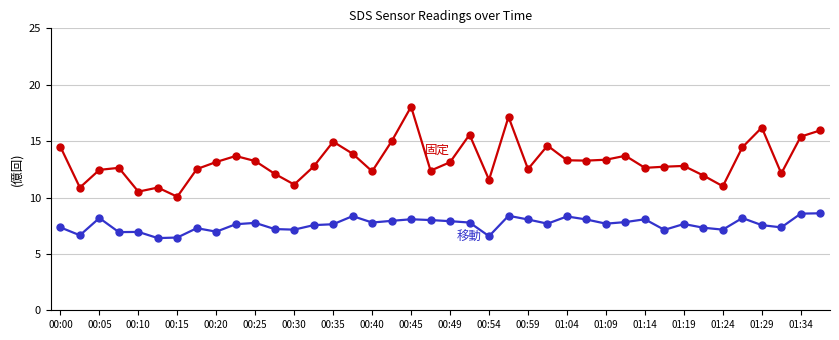

What is the minimum value shown in the chart?

6.4